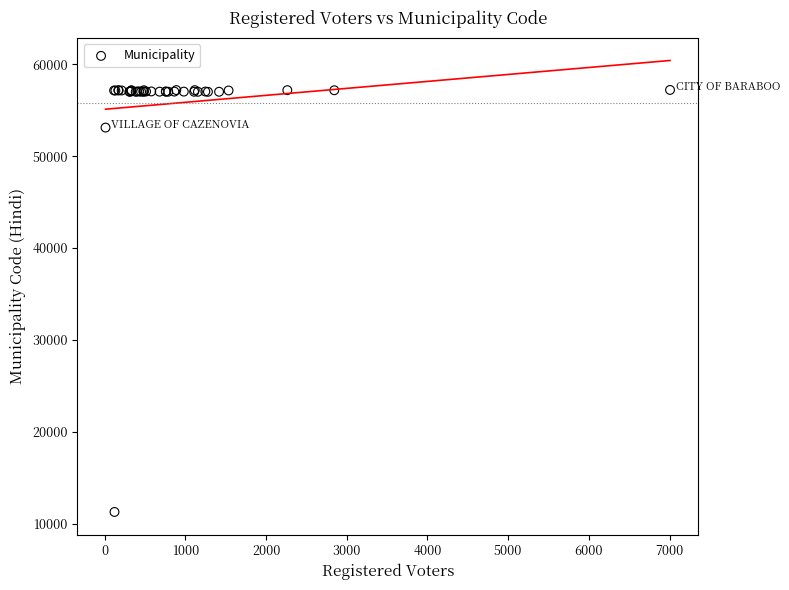

What Y value in the scatter plot is closest to 34248?

53111